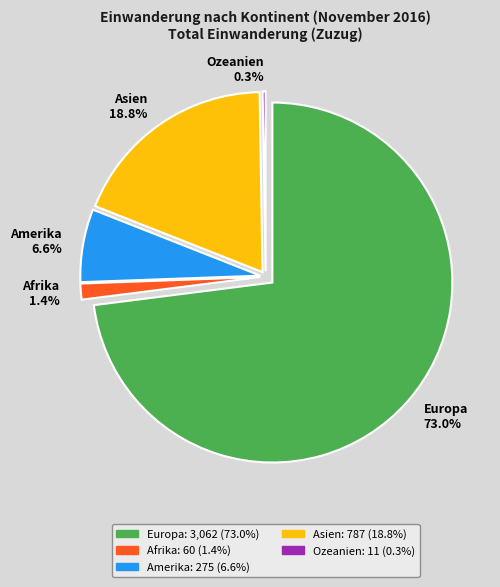

What is the smallest slice in the pie chart?

Ozeanien